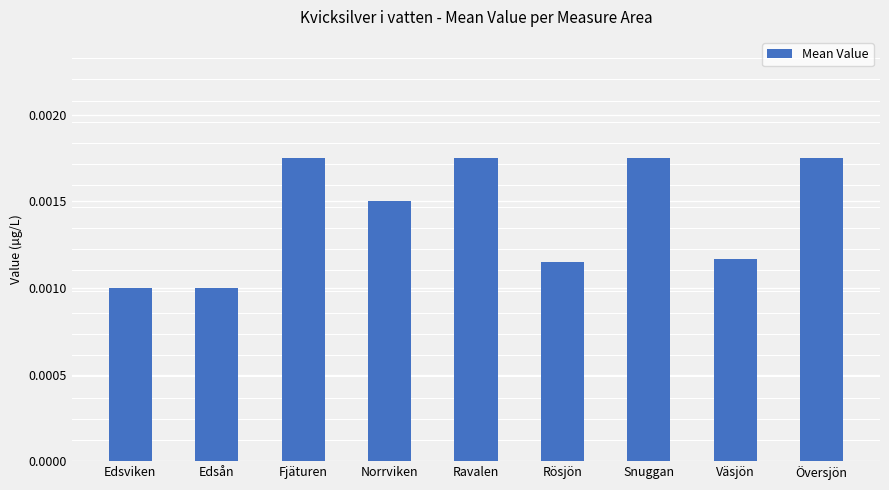

Count the number of categories in the chart.

9